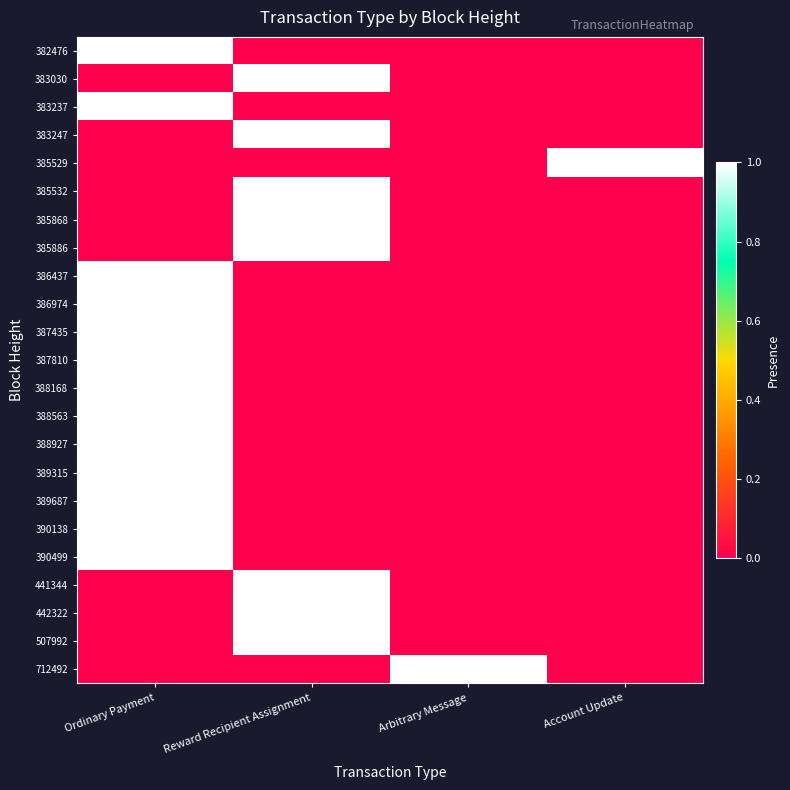

What is the greatest value displayed?

1